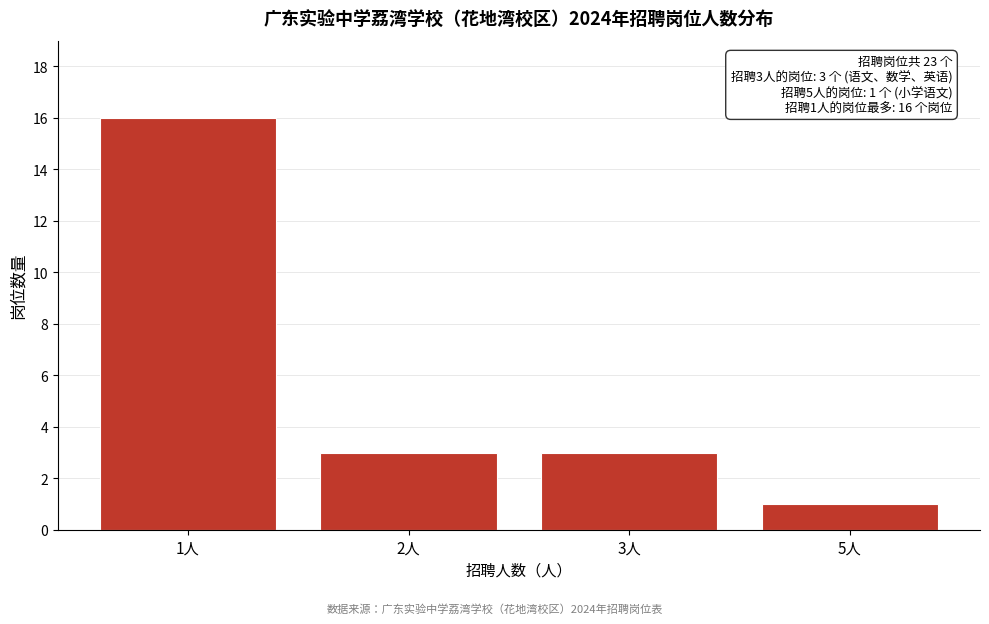

Reading left to right, what are all the values shown in this chart?

16	3	3	1